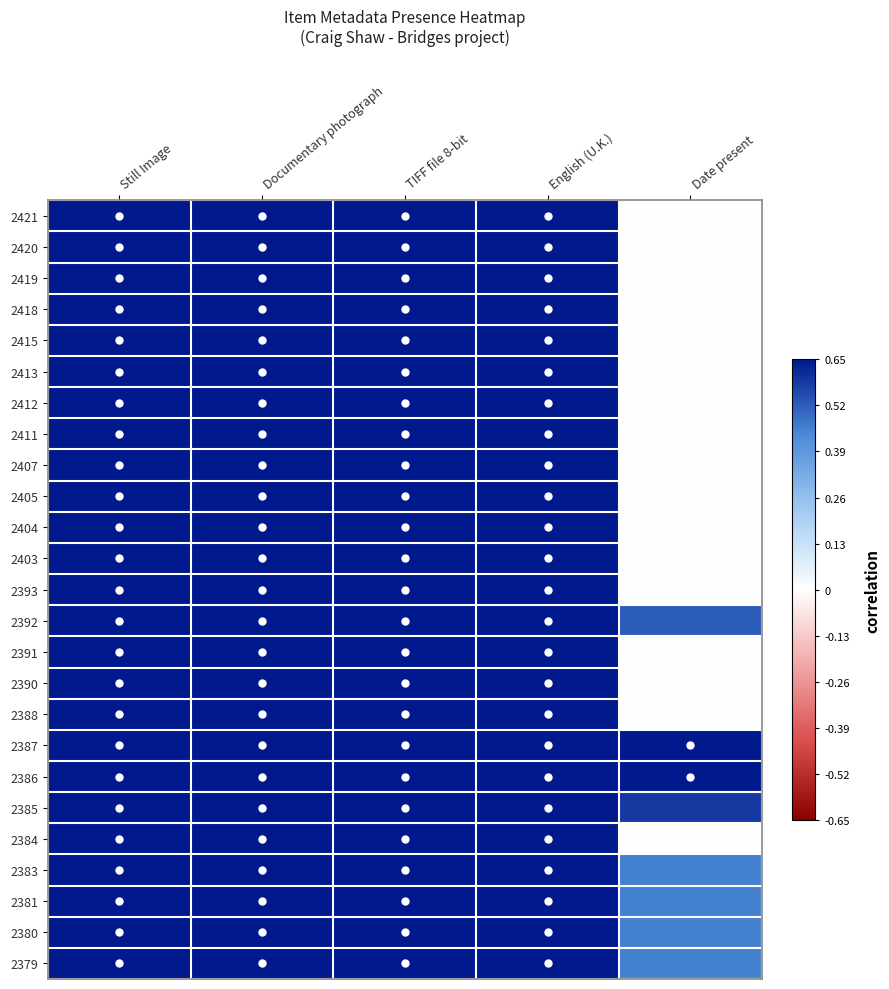

Reading left to right, list all the values displayed in this chart.

2421: Still Image=0.7	Documentary photograph=0.7	TIFF file 8-bit=0.7	English (U.K.)=0.7	Date present=0.0
2420: Still Image=0.7	Documentary photograph=0.7	TIFF file 8-bit=0.7	English (U.K.)=0.7	Date present=0.0
2419: Still Image=0.7	Documentary photograph=0.7	TIFF file 8-bit=0.7	English (U.K.)=0.7	Date present=0.0
2418: Still Image=0.7	Documentary photograph=0.7	TIFF file 8-bit=0.7	English (U.K.)=0.7	Date present=0.0
2415: Still Image=0.7	Documentary photograph=0.7	TIFF file 8-bit=0.7	English (U.K.)=0.7	Date present=0.0
2413: Still Image=0.7	Documentary photograph=0.7	TIFF file 8-bit=0.7	English (U.K.)=0.7	Date present=0.0
2412: Still Image=0.7	Documentary photograph=0.7	TIFF file 8-bit=0.7	English (U.K.)=0.7	Date present=0.0
2411: Still Image=0.7	Documentary photograph=0.7	TIFF file 8-bit=0.7	English (U.K.)=0.7	Date present=0.0
2407: Still Image=0.7	Documentary photograph=0.7	TIFF file 8-bit=0.7	English (U.K.)=0.7	Date present=0.0
2405: Still Image=0.7	Documentary photograph=0.7	TIFF file 8-bit=0.7	English (U.K.)=0.7	Date present=0.0
2404: Still Image=0.7	Documentary photograph=0.7	TIFF file 8-bit=0.7	English (U.K.)=0.7	Date present=0.0
2403: Still Image=0.7	Documentary photograph=0.7	TIFF file 8-bit=0.7	English (U.K.)=0.7	Date present=0.0
2393: Still Image=0.7	Documentary photograph=0.7	TIFF file 8-bit=0.7	English (U.K.)=0.7	Date present=0.0
2392: Still Image=0.7	Documentary photograph=0.7	TIFF file 8-bit=0.7	English (U.K.)=0.7	Date present=0.5
2391: Still Image=0.7	Documentary photograph=0.7	TIFF file 8-bit=0.7	English (U.K.)=0.7	Date present=0.0
2390: Still Image=0.7	Documentary photograph=0.7	TIFF file 8-bit=0.7	English (U.K.)=0.7	Date present=0.0
2388: Still Image=0.7	Documentary photograph=0.7	TIFF file 8-bit=0.7	English (U.K.)=0.7	Date present=0.0
2387: Still Image=0.7	Documentary photograph=0.7	TIFF file 8-bit=0.7	English (U.K.)=0.7	Date present=0.7
2386: Still Image=0.7	Documentary photograph=0.7	TIFF file 8-bit=0.7	English (U.K.)=0.7	Date present=0.7
2385: Still Image=0.7	Documentary photograph=0.7	TIFF file 8-bit=0.7	English (U.K.)=0.7	Date present=0.6
2384: Still Image=0.7	Documentary photograph=0.7	TIFF file 8-bit=0.7	English (U.K.)=0.7	Date present=0.0
2383: Still Image=0.7	Documentary photograph=0.7	TIFF file 8-bit=0.7	English (U.K.)=0.7	Date present=0.5
2381: Still Image=0.7	Documentary photograph=0.7	TIFF file 8-bit=0.7	English (U.K.)=0.7	Date present=0.5
2380: Still Image=0.7	Documentary photograph=0.7	TIFF file 8-bit=0.7	English (U.K.)=0.7	Date present=0.5
2379: Still Image=0.7	Documentary photograph=0.7	TIFF file 8-bit=0.7	English (U.K.)=0.7	Date present=0.5